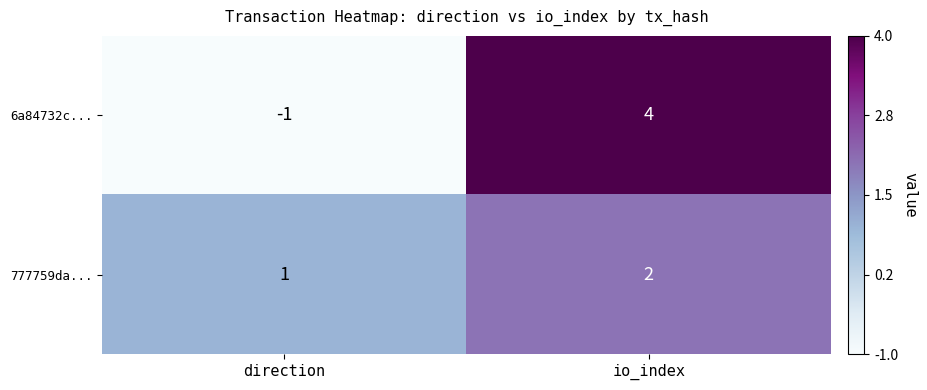

What is the sum of the 6a84732c... values at io_index and direction?

3